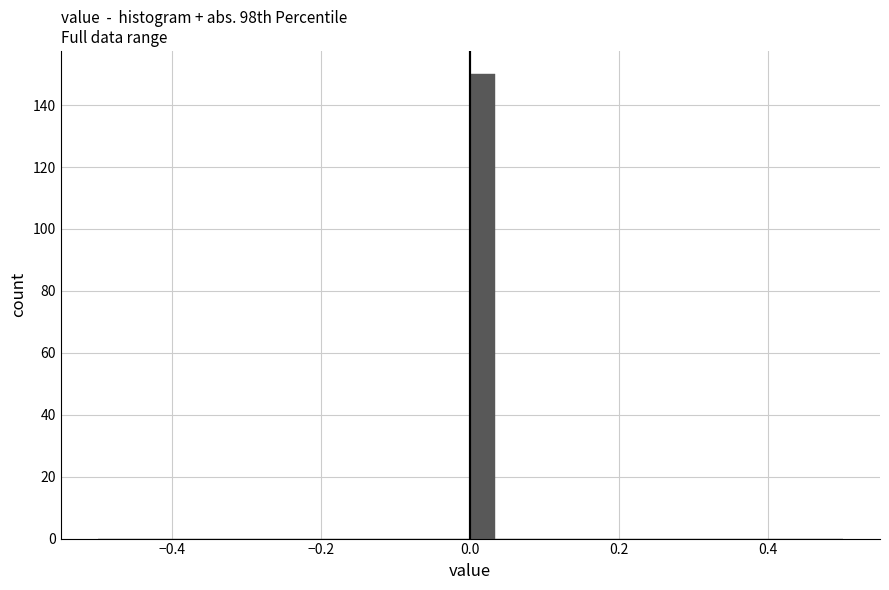

Around what value on the x-axis is the tallest bar? Give the approximate position of its centre, as read against the axis.

0.02